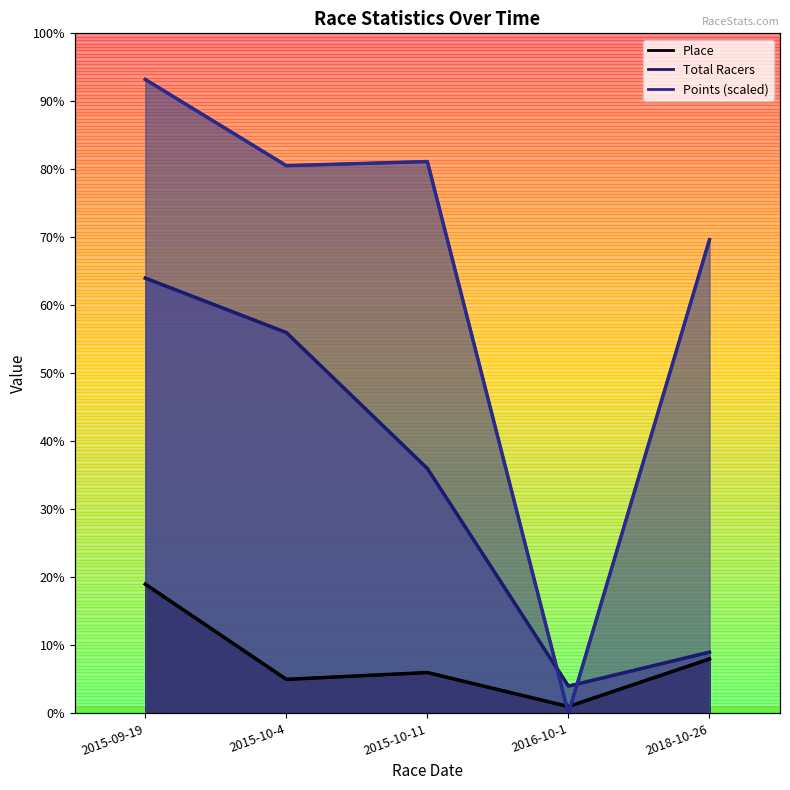

Which series has the widest spread of values?

Points